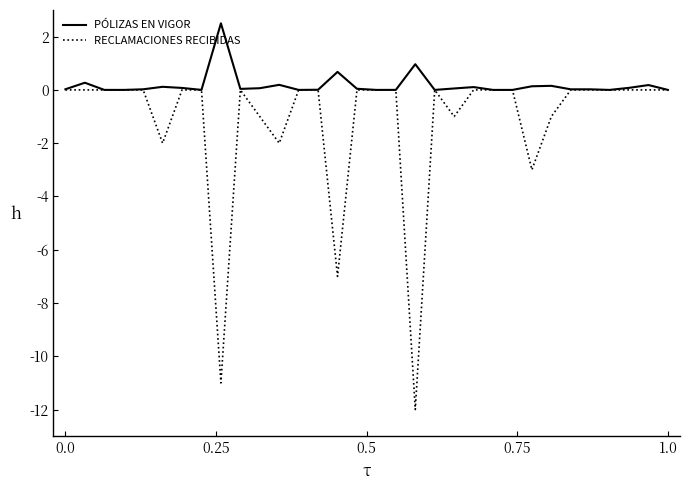

What are all the series names shown in the legend?

PÓLIZAS EN VIGOR, RECLAMACIONES RECIBIDAS